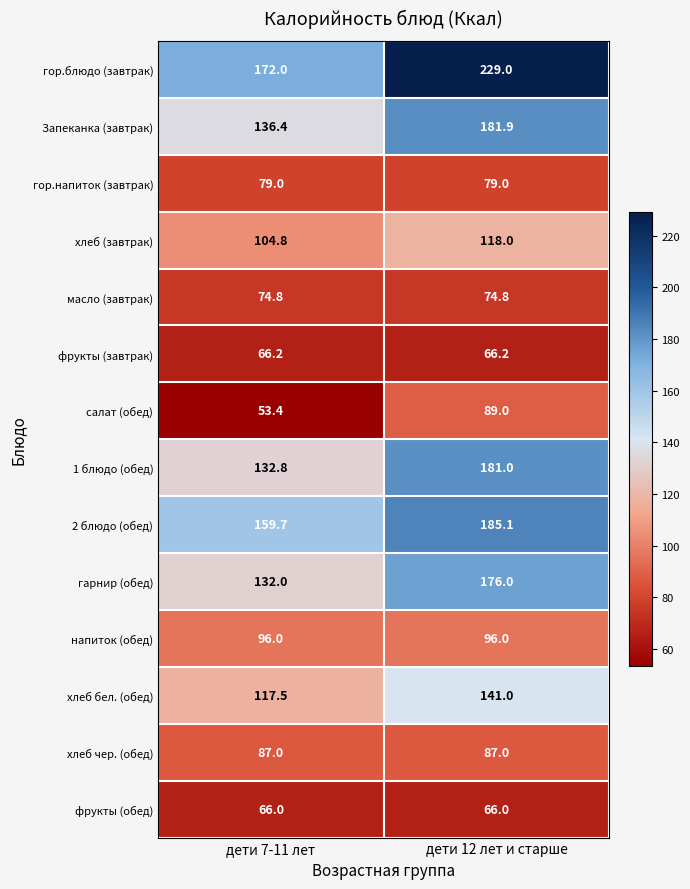

What is the average value of the фрукты (завтрак) series?

66.2